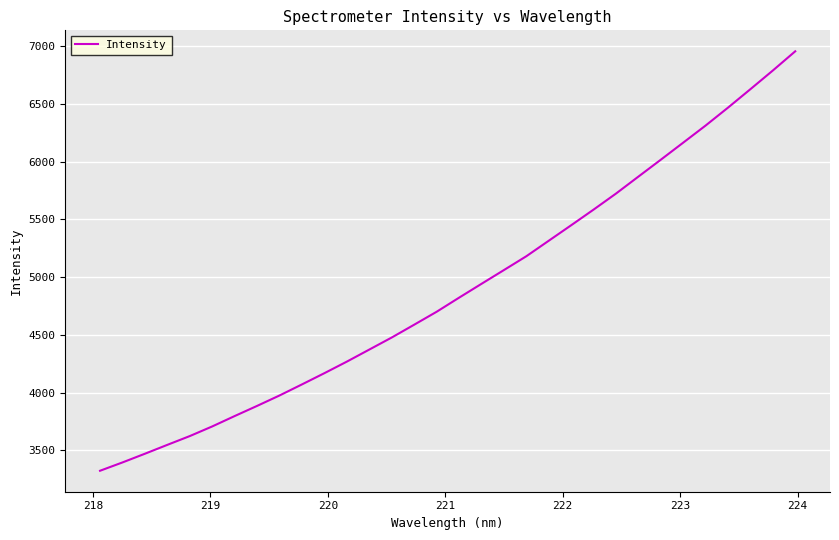

Is this an area chart (filled region under the line)?

No